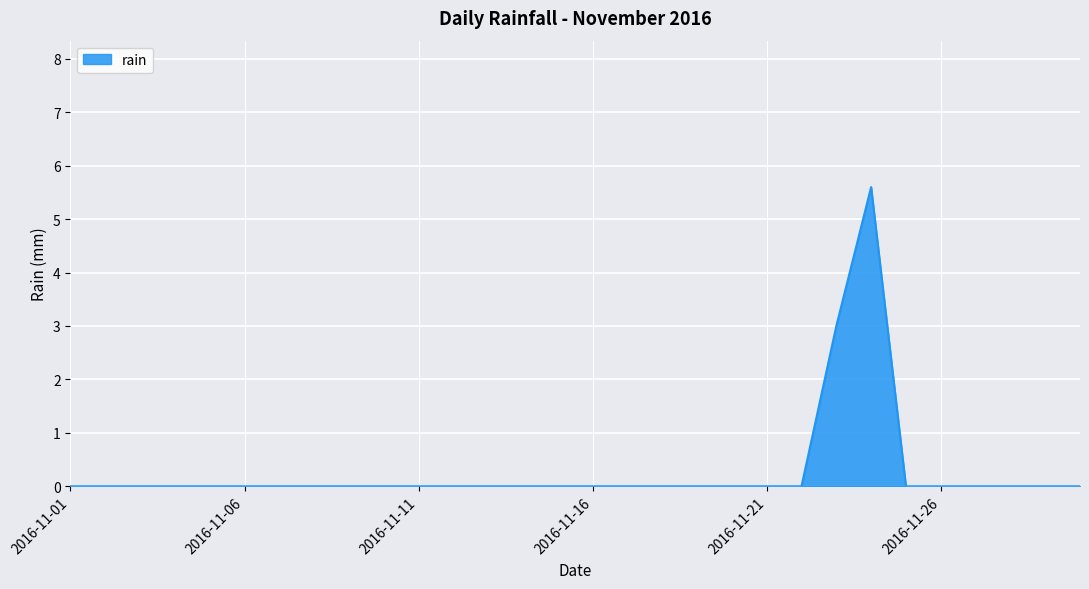

What is the difference between the maximum and minimum values?

5.6